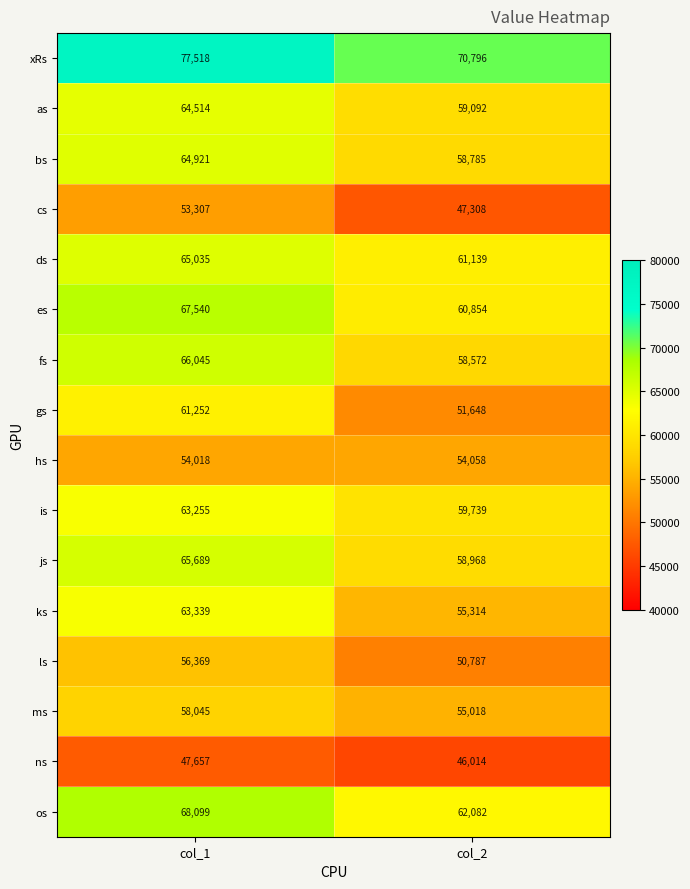

Which series has the largest total across all categories?

xRs